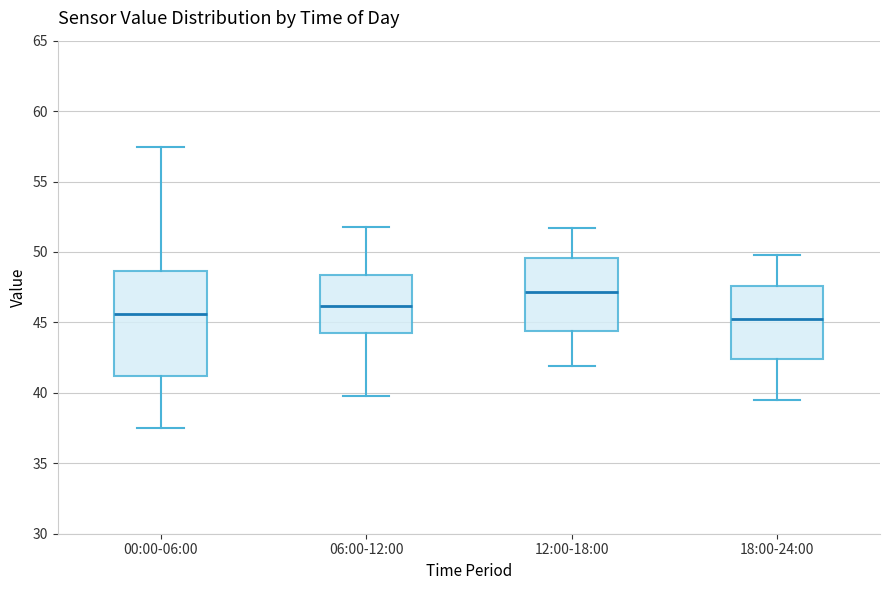

Reading left to right, read every box against the y-axis: the position of its median line, the range the box covers, and the ends of its whiskers. The values are not printed on the chart, so give them approximately, as read against the axis.

00:00-06:00: median 45.5, box 41.0 to 48.5, whiskers 37.5 to 57.5
06:00-12:00: median 46.0, box 44.5 to 48.5, whiskers 40.0 to 52.0
12:00-18:00: median 47.0, box 44.5 to 49.5, whiskers 42.0 to 51.5
18:00-24:00: median 45.5, box 42.5 to 47.5, whiskers 39.5 to 50.0